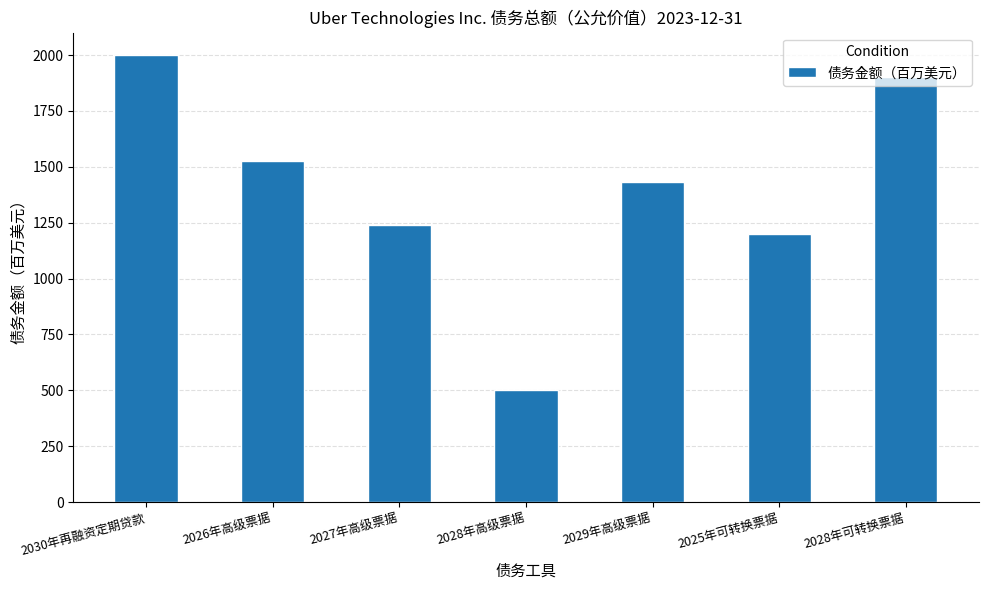

What is the label of the 6th bar from the right?

2026年高级票据